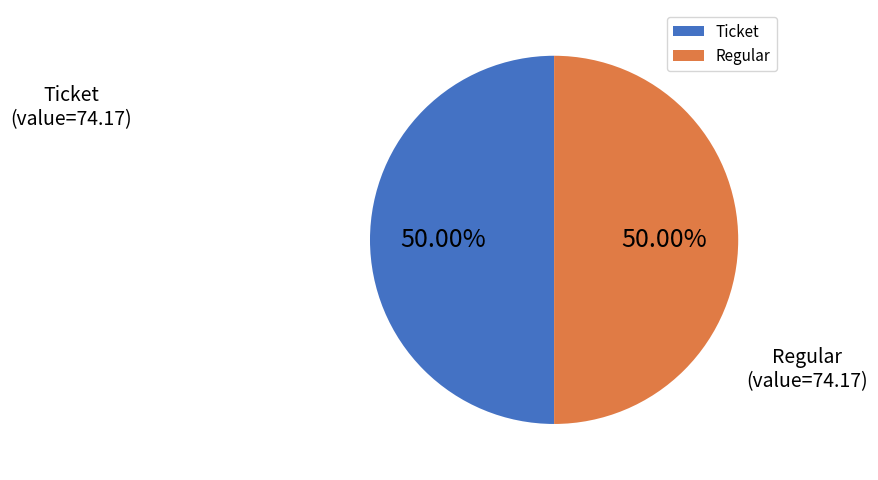

What is the ratio of the value at Regular to the value at Ticket?

1.0